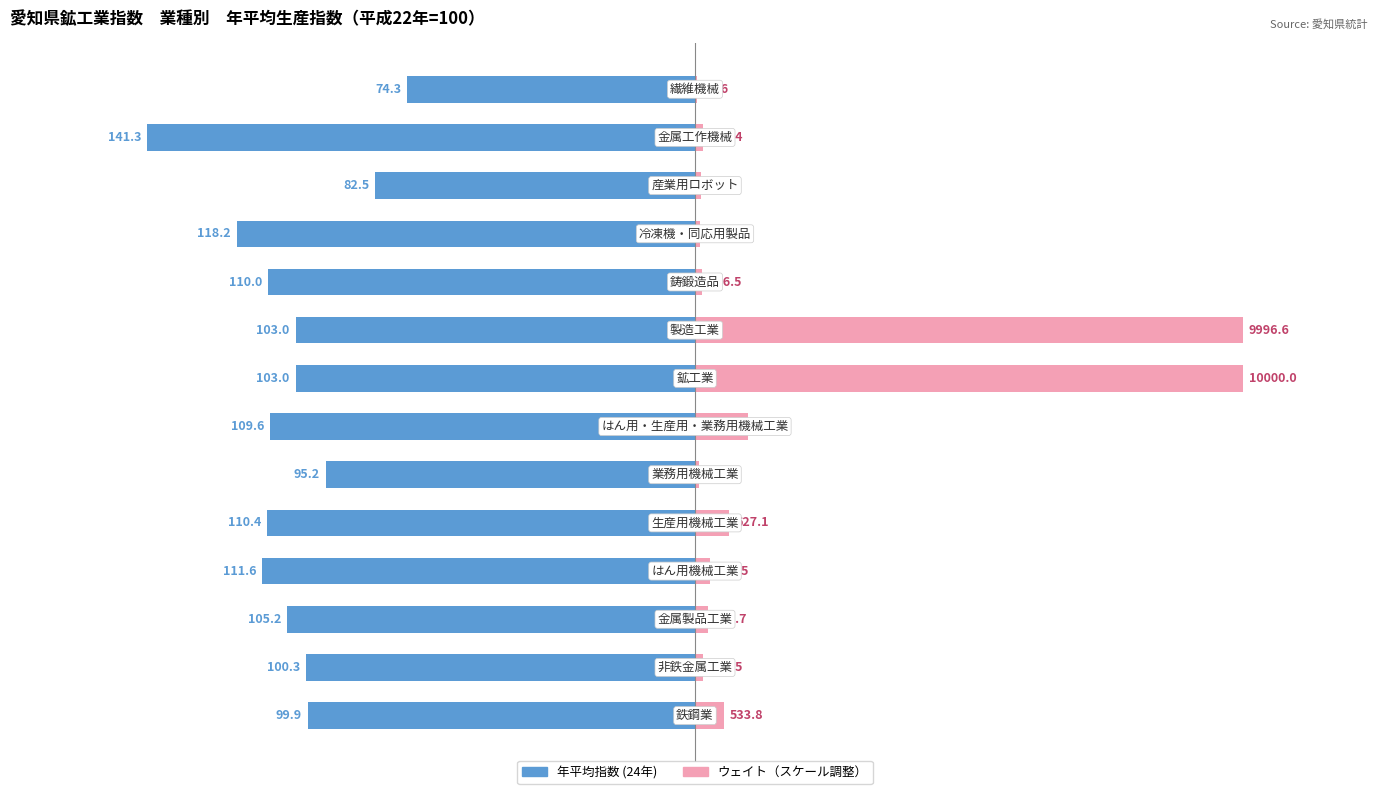

What are all the series names shown in the legend?

年平均指数 (24年), ウェイト（スケール調整）